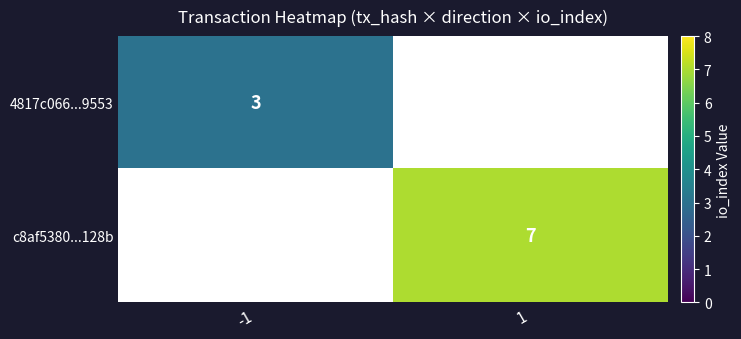

The value of 4817c066...9553 at -1 is 3. True or false?

True